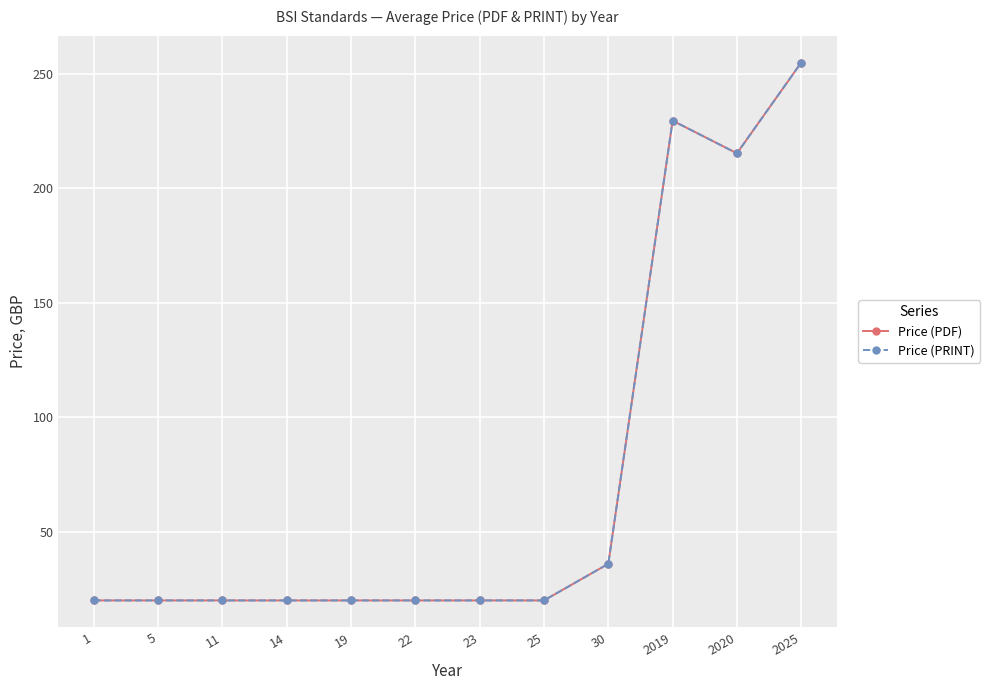

Read the Price (PRINT) value at 30.

36.0